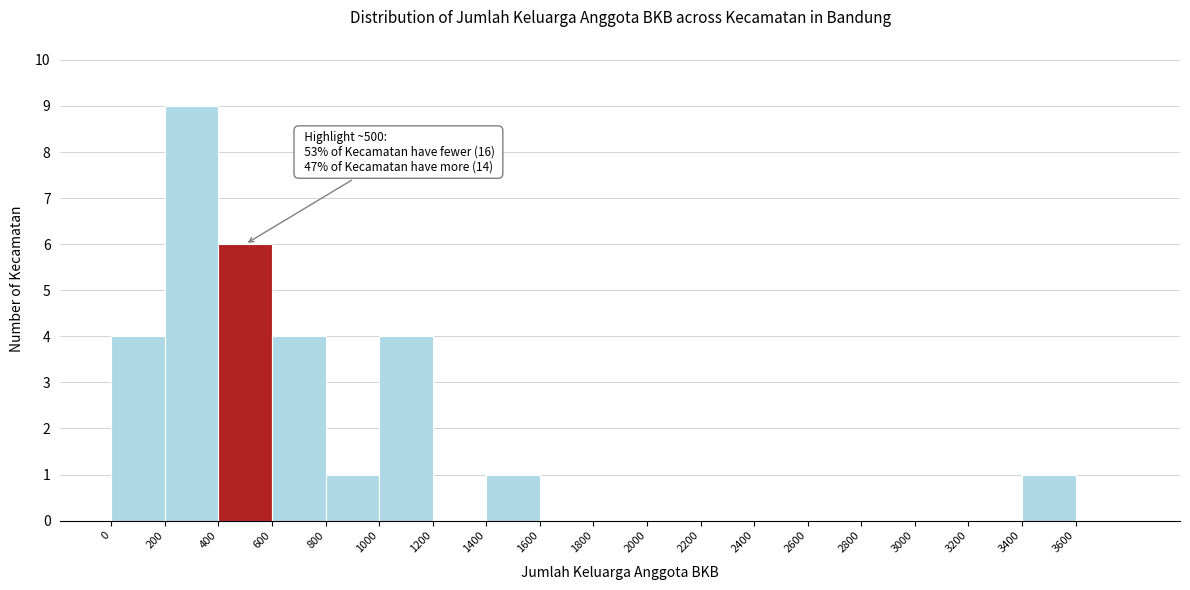

Over which range of the x-axis is the bar tallest?

200 to 400